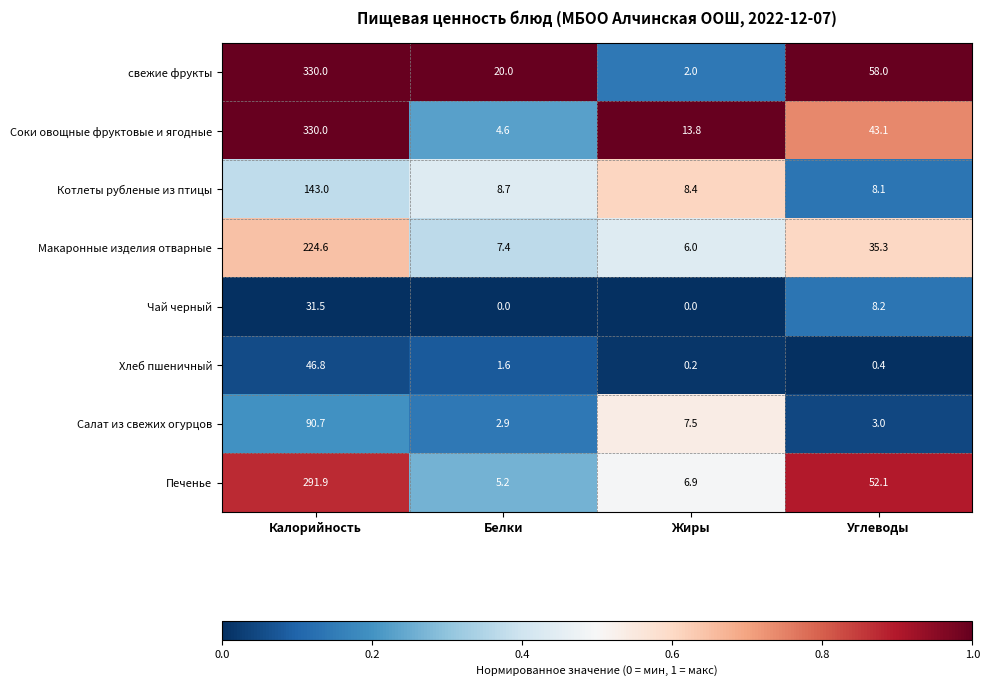

Which series has the largest total across all categories?

свежие фрукты